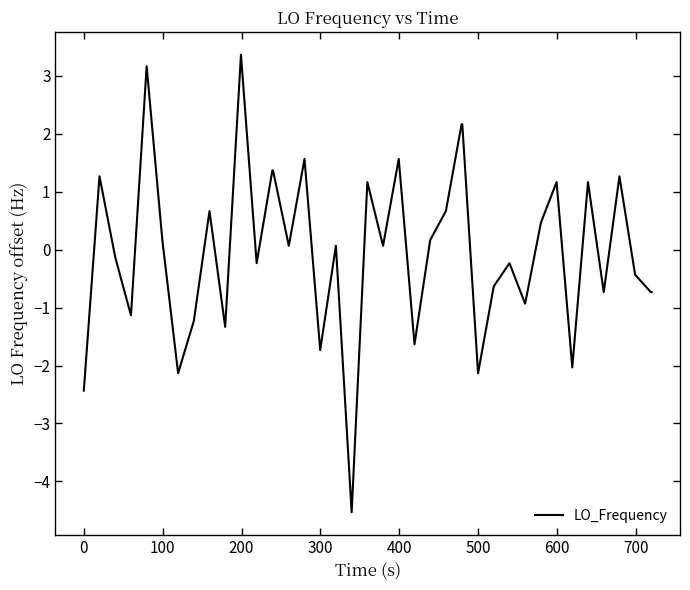

How many values are below 0?

19